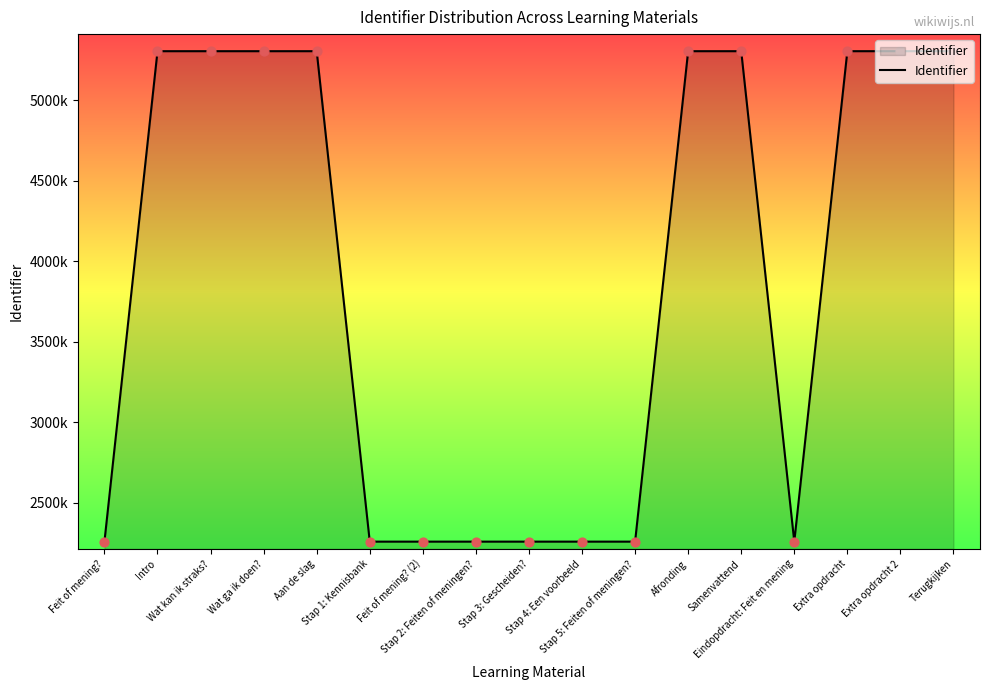

Approximately how many times larger is the value at Feit of mening? (2) compared to Afronding?

0.4